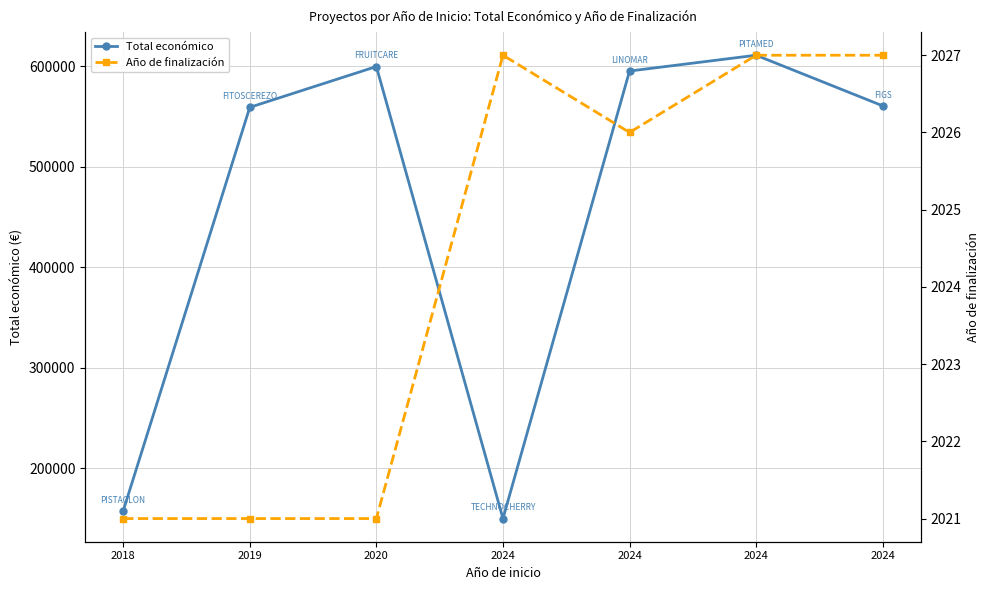

What is the value of the Total económico point at the 4th from the left?

149950